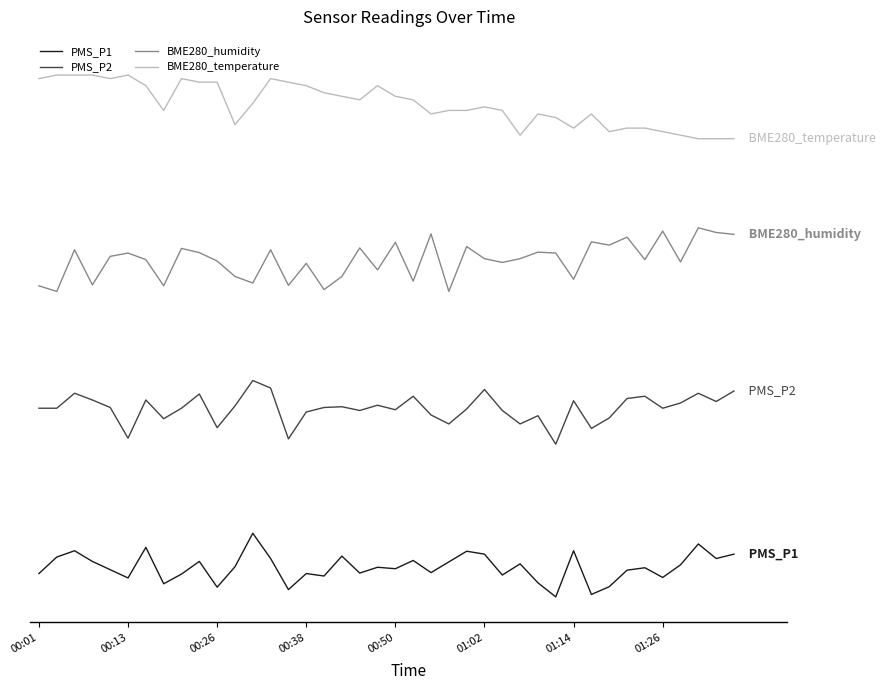

Reading left to right, transcribe all the data shown in this chart.

PMS_P1: 9.2	15.6	18.1	13.9	10.7	7.4	19.5	5.2	9.0	13.9	3.8	11.8	25.0	15.1	2.9	9.2	8.2	16.0	9.4	11.6	11.1	14.3	9.5	13.7	17.9	16.8	8.6	13.0	5.5	0.0	18.1	1.0	4.0	10.5	11.5	7.6	12.6	20.8	15.1	16.8
PMS_P2: 74.1	74.1	80.0	77.4	74.4	62.4	77.4	70.0	74.1	79.7	66.5	75.0	85.0	82.1	62.1	72.6	74.4	74.7	73.2	75.3	73.5	78.8	71.5	67.9	73.8	81.5	73.2	67.9	71.2	60.0	77.1	66.2	70.3	77.9	78.8	74.1	76.2	80.0	76.8	80.9
BME280_humidity: 122.2	120.0	136.4	122.6	133.8	135.1	132.5	122.2	136.9	135.3	131.9	125.9	123.3	136.4	122.4	131.0	120.7	125.9	137.1	128.5	139.3	124.0	142.6	120.0	137.6	132.9	131.4	132.9	135.4	135.1	124.8	139.5	138.2	141.3	132.5	143.7	131.6	145.0	143.2	142.4
BME280_temperature: 203.6	205.0	205.0	205.0	203.6	205.0	200.8	191.1	203.6	202.2	202.2	185.6	193.9	203.6	202.2	200.8	198.1	196.7	195.3	200.8	196.7	195.3	189.7	191.1	191.1	192.5	191.1	181.4	189.7	188.3	184.2	189.7	182.8	184.2	184.2	182.8	181.4	180.0	180.0	180.0